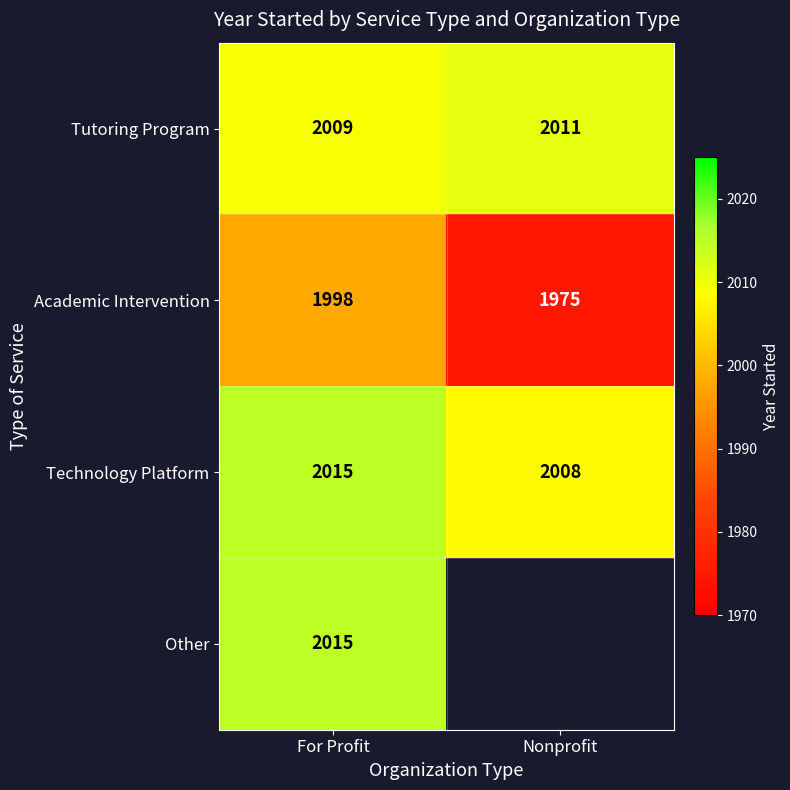

At which category does the chart reach its minimum across all series?

Nonprofit